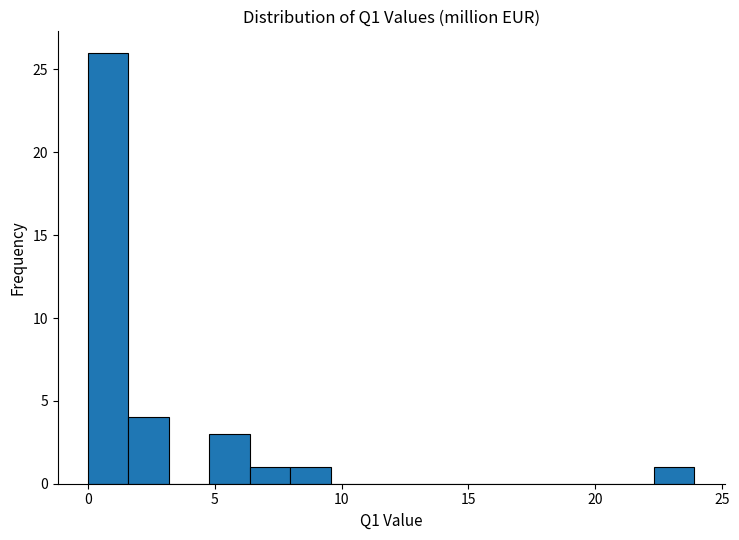

Around what value on the x-axis is the tallest bar? Give the approximate position of its centre, as read against the axis.

1.0